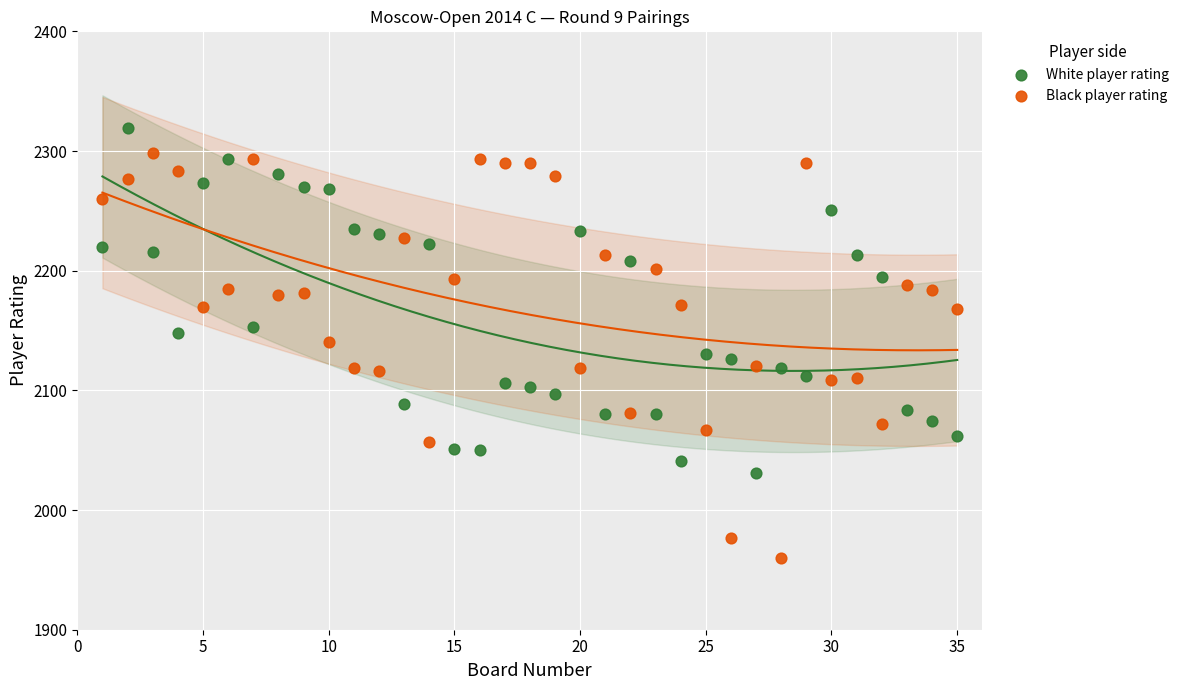

What are all the series names shown in the legend?

White player rating, Black player rating